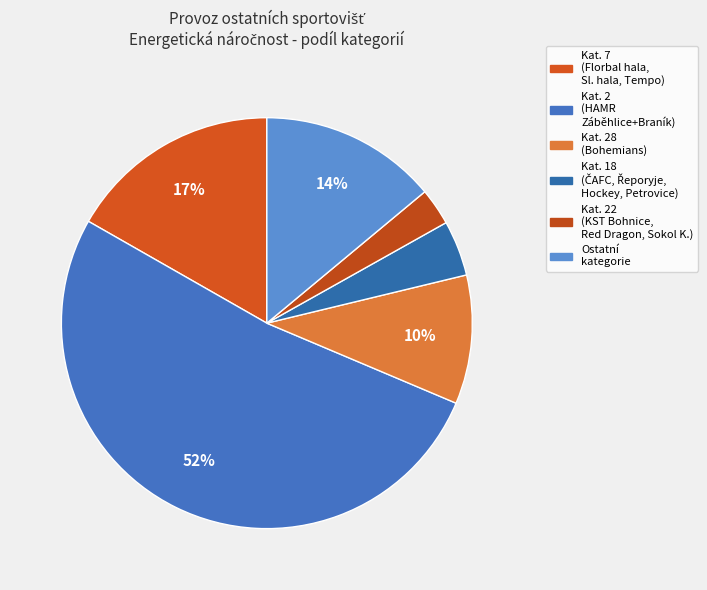

How many segments does this pie chart have?

6